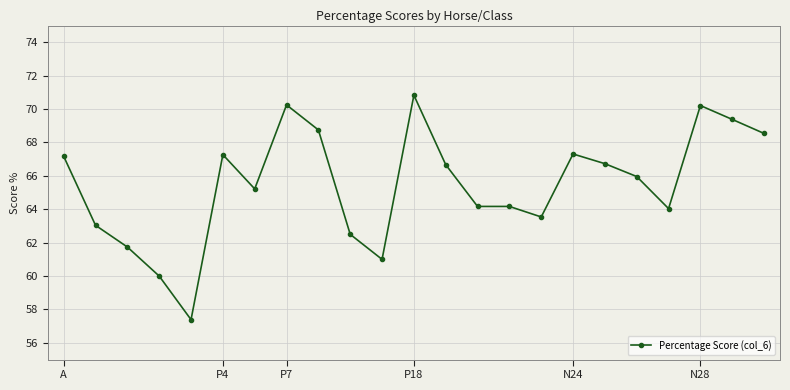

How many categories are shown in the chart?

23